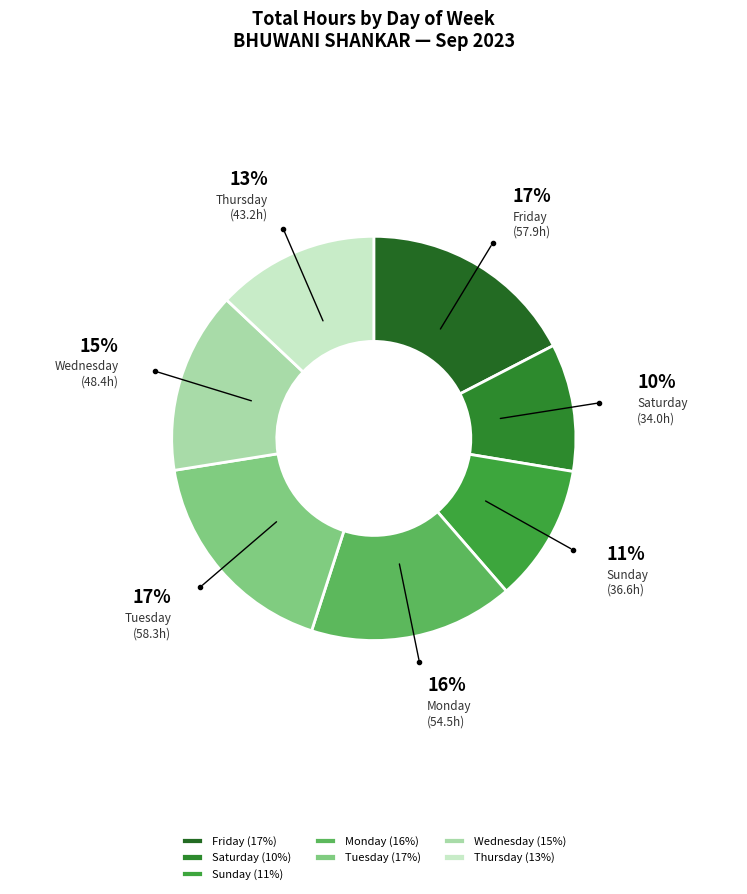

To the nearest percent, what is the average slice percentage?

14%